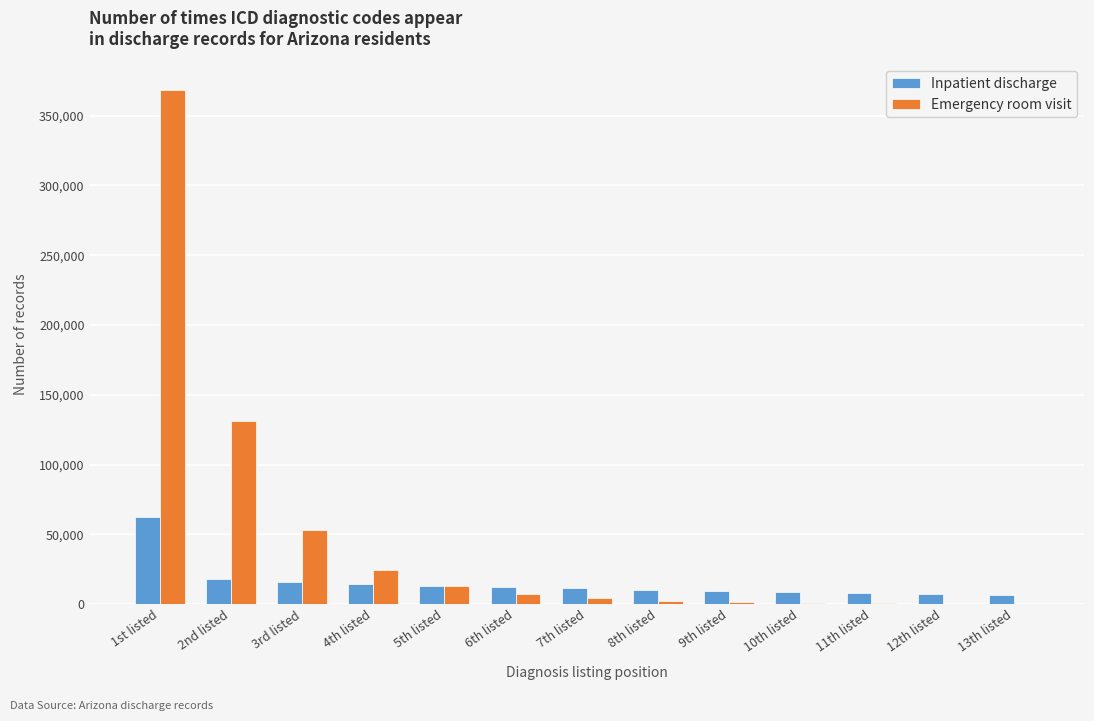

At which category is the sum across all series the highest?

1st listed